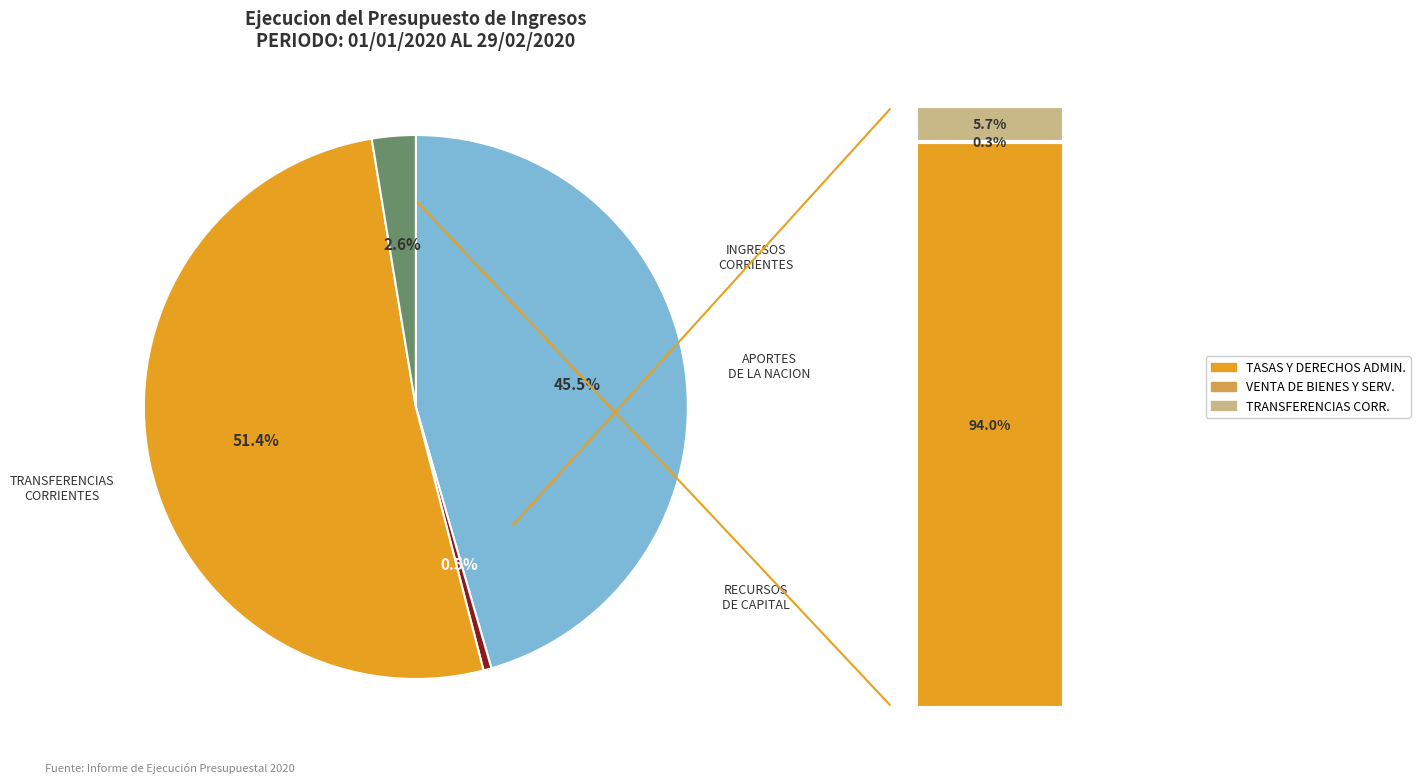

Combined, do VENTA DE BIENES Y SERVICIOS and TRANSFERENCIAS CORRIENTES account for over 50%?

No